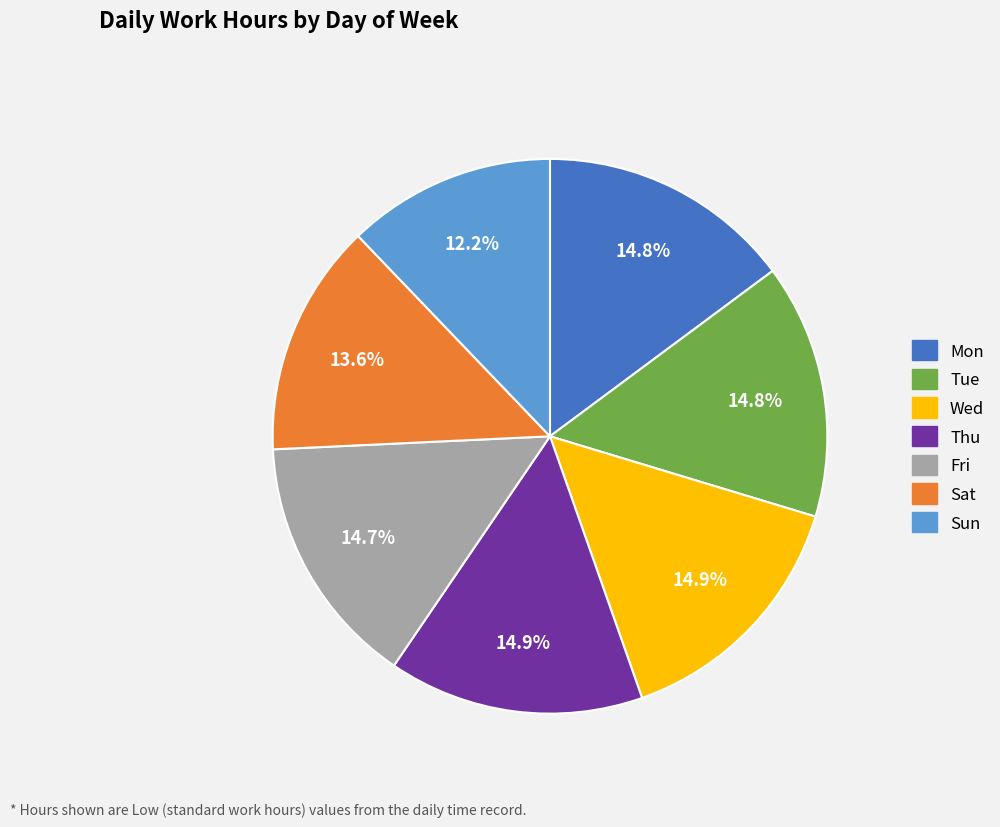

Which category has the smallest portion of the pie?

Sun